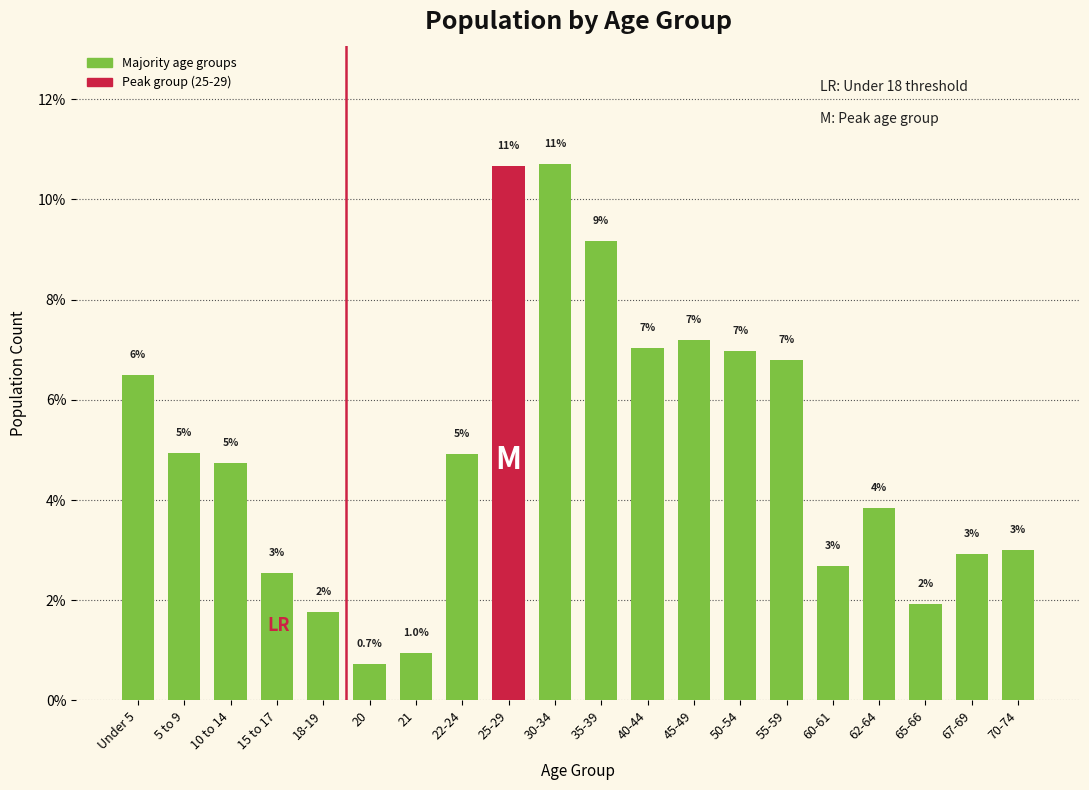

The value at Under 5 is 11.3. True or false?

False